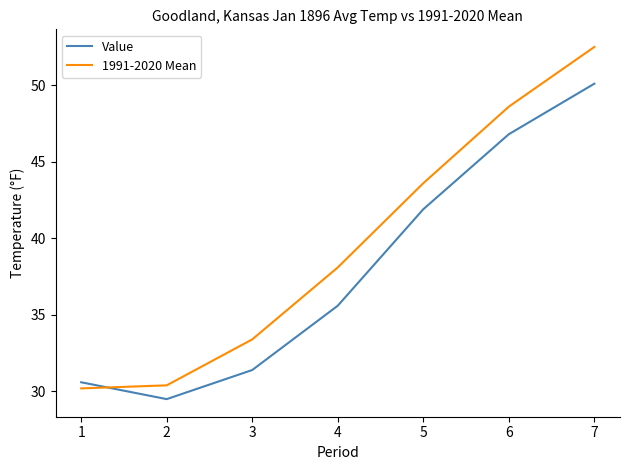

At 5, list the series in order from smallest to largest.

Value, 1991-2020 Mean